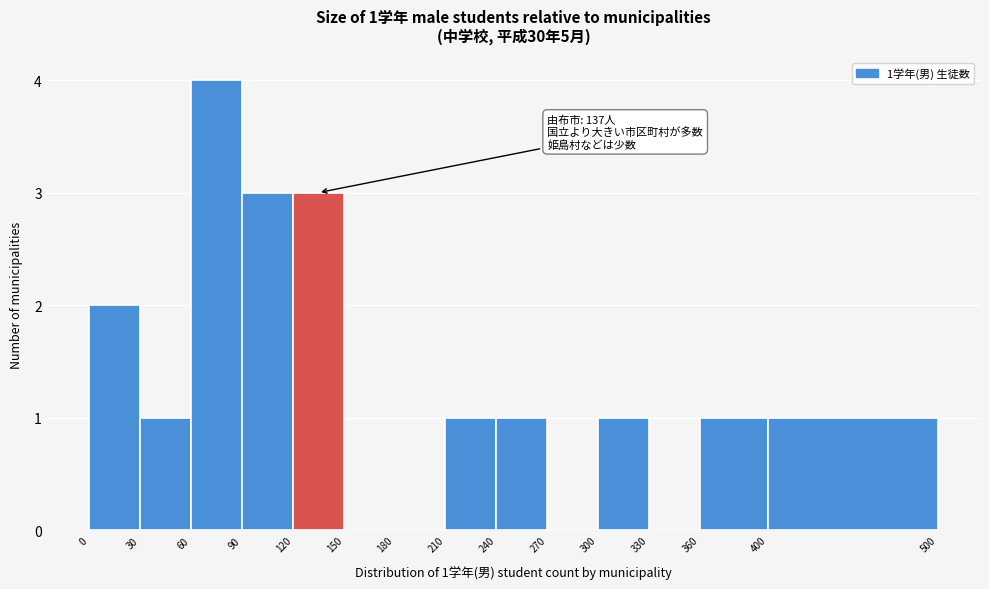

Which range on the x-axis has the tallest bar?

60 to 90